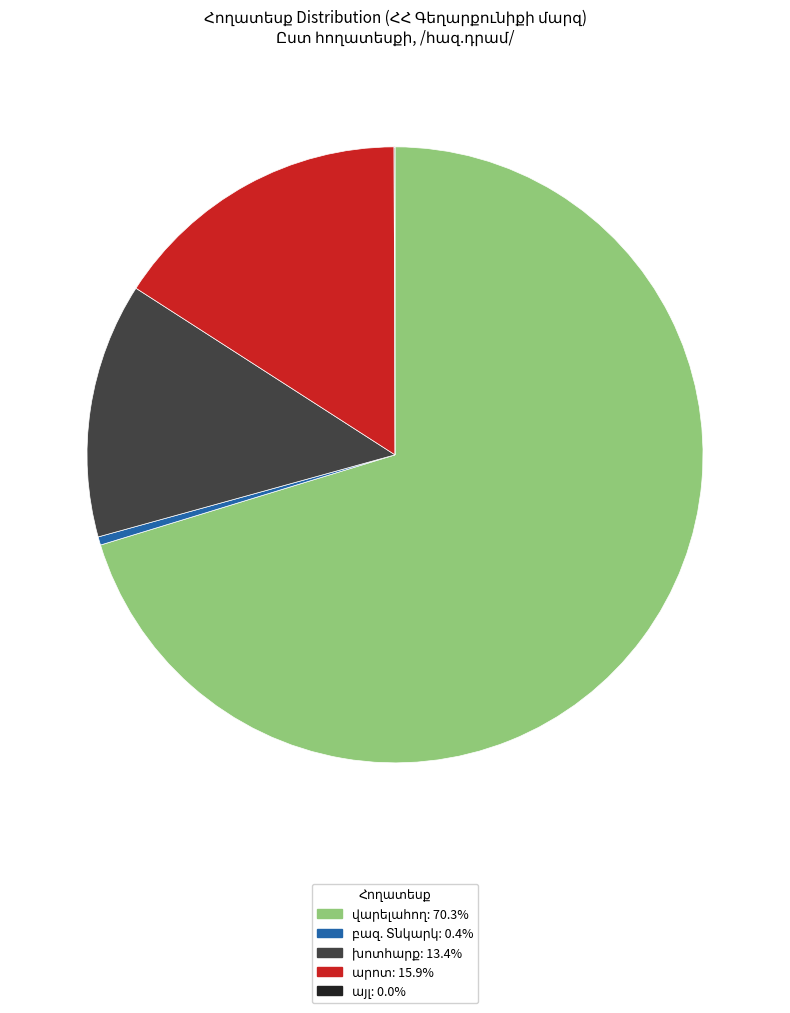

Is there a majority slice in this chart?

Yes